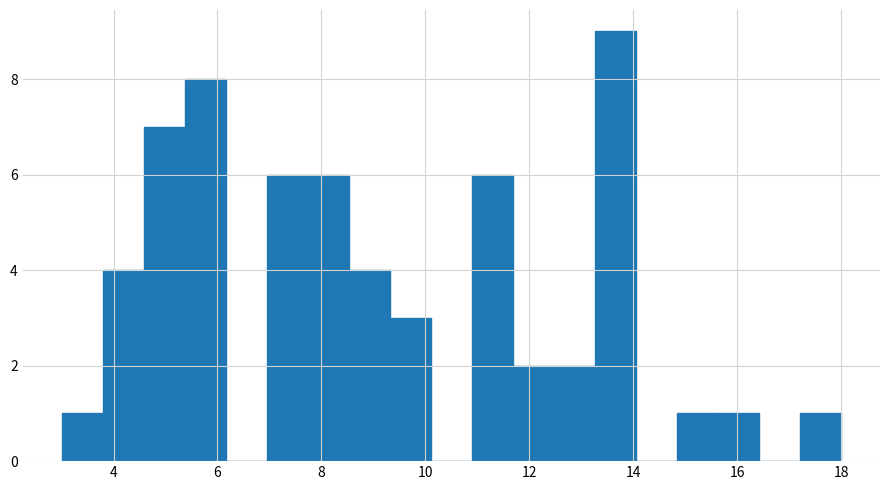

Read against the x-axis, roughly where is the centre of the tallest bar?

13.6